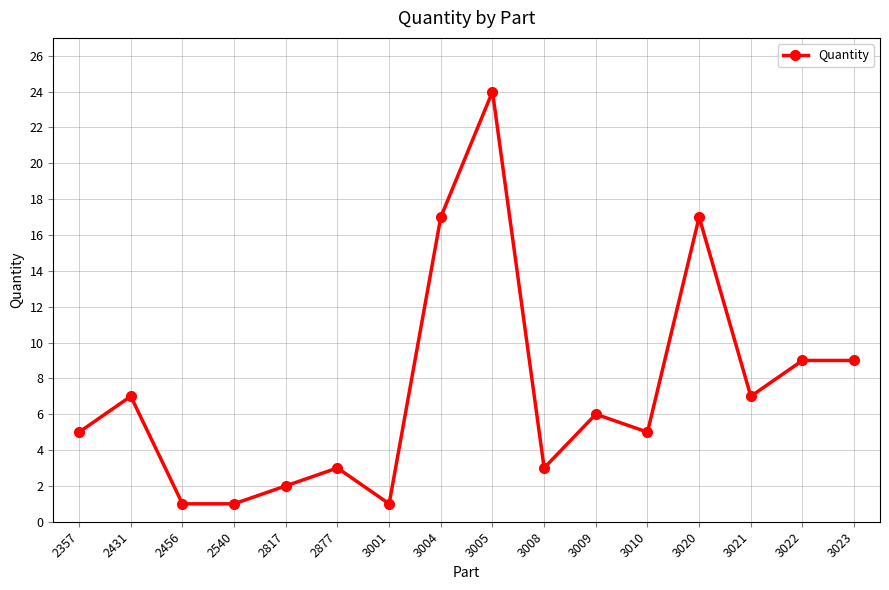

What is the value of the 10th point from the left?

3